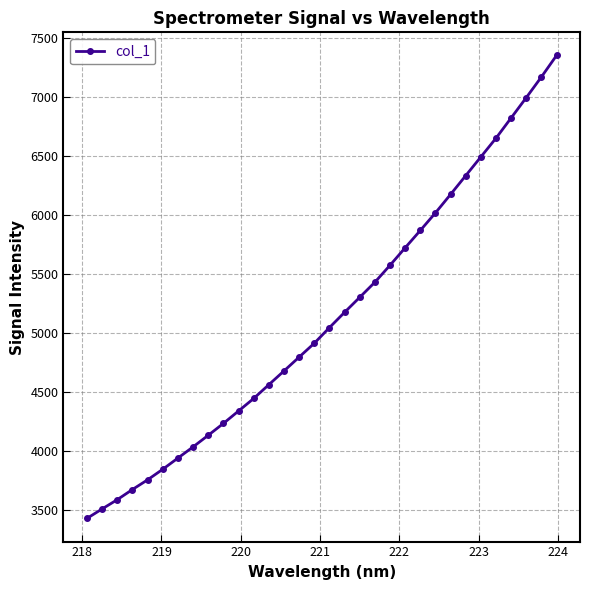

What is the average value?

5125.6